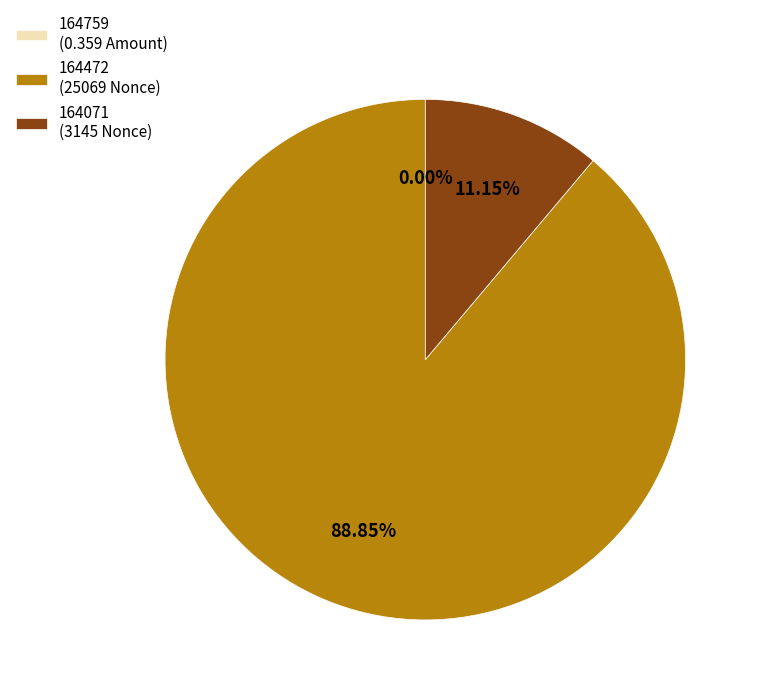

Does 164071 (3145 Nonce) represent more than half of the total?

No